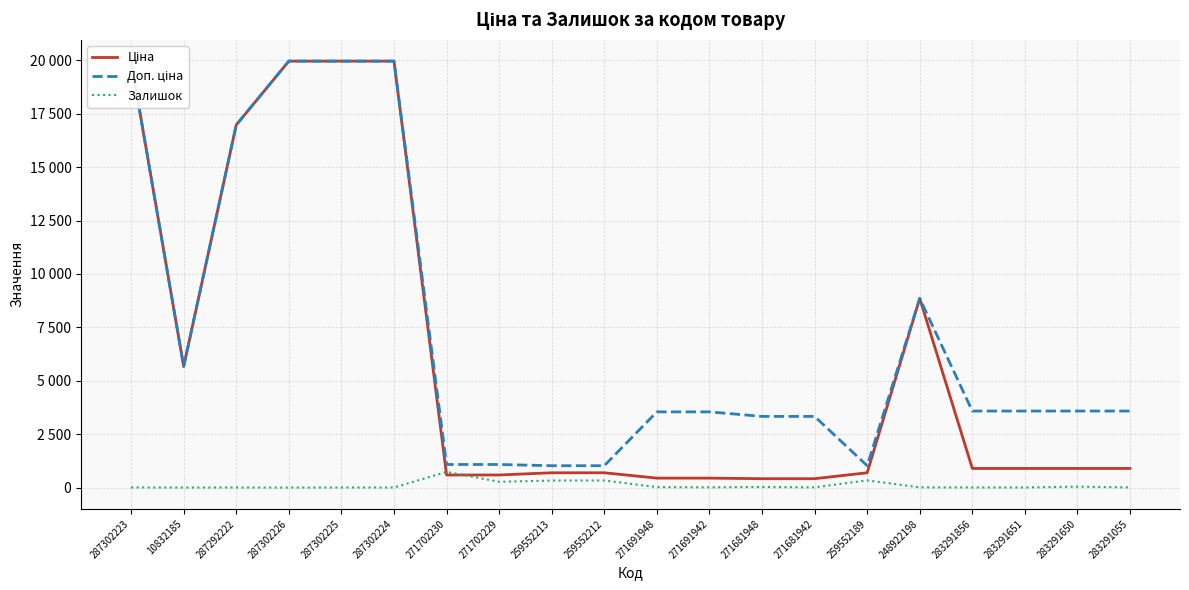

True or false: Ціна and Залишок cross at least once.

True